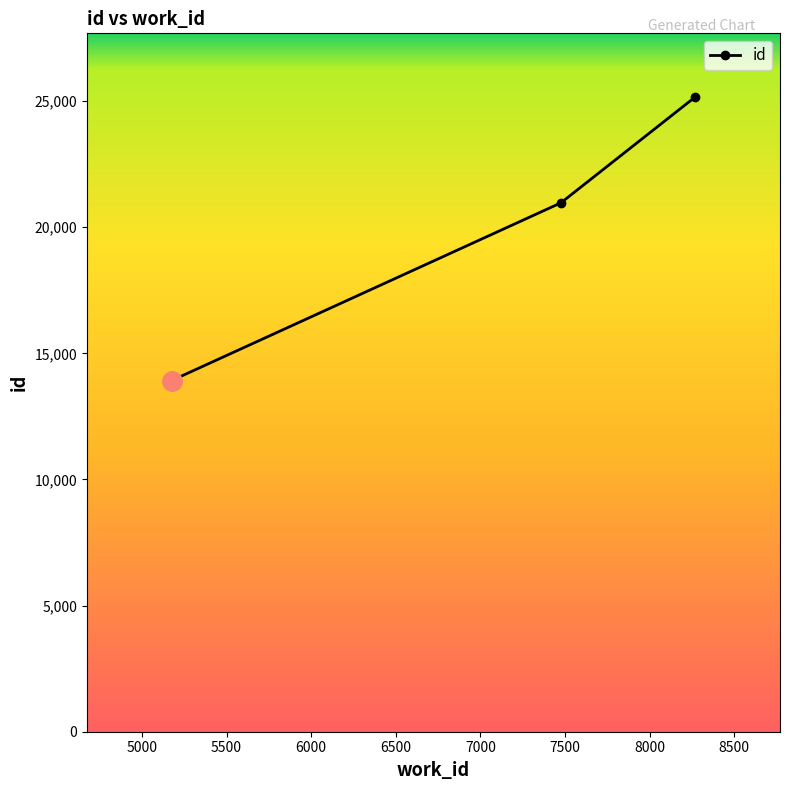

How many values are below 20968?

1